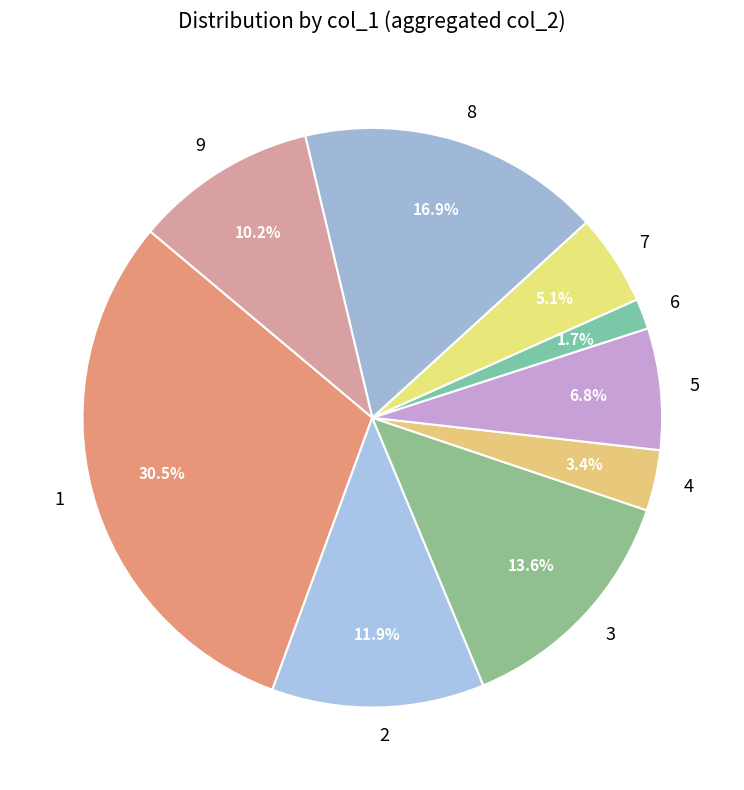

Does 3 represent more than half of the total?

No